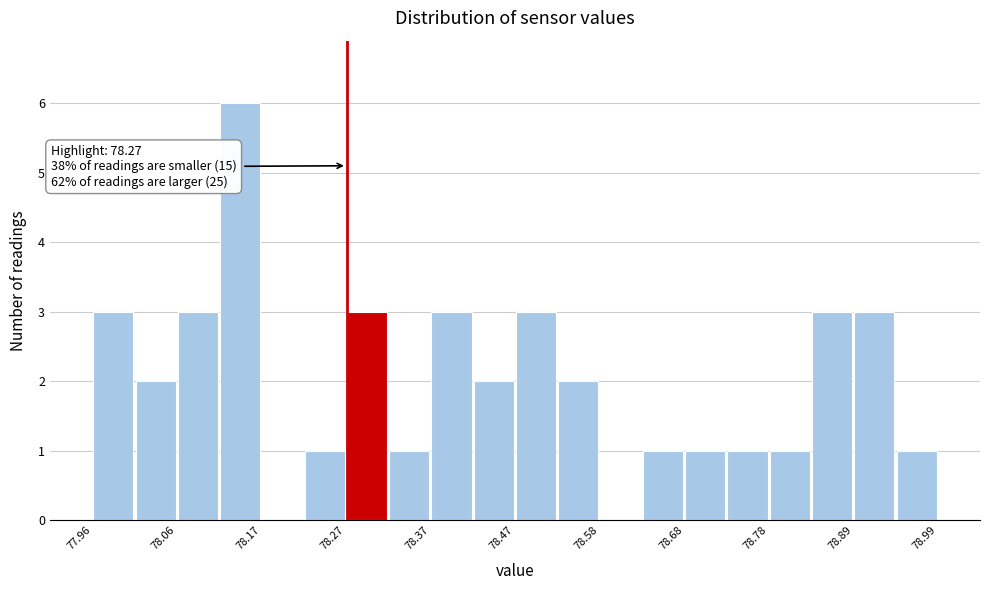

Read against the x-axis, roughly where is the centre of the tallest bar?

78.14